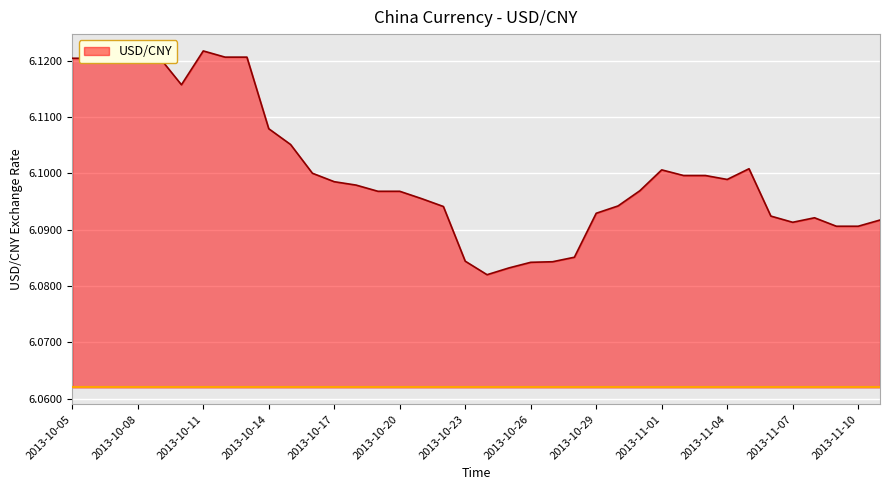

How many points are lower than both their immediate neighbors (excluding endpoints)?

4